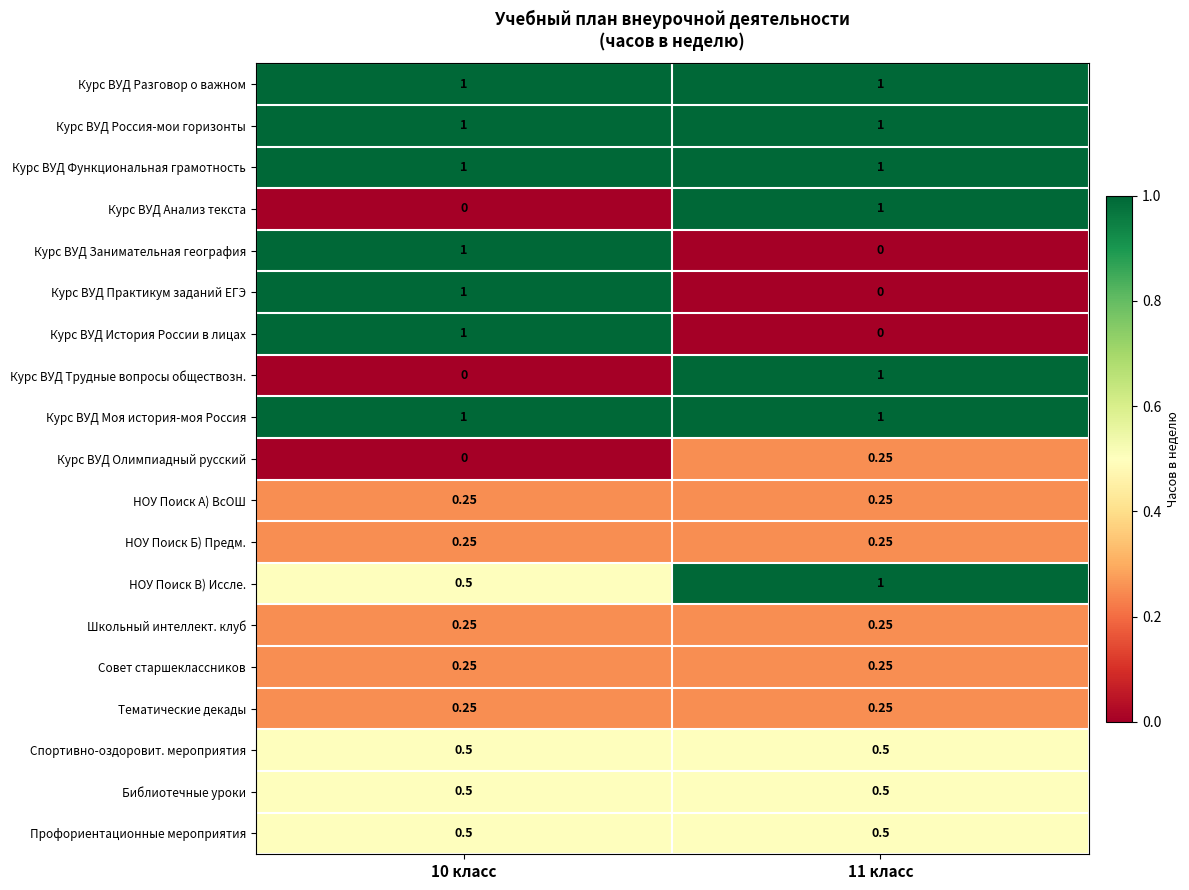

Count the number of data series in this chart.

19